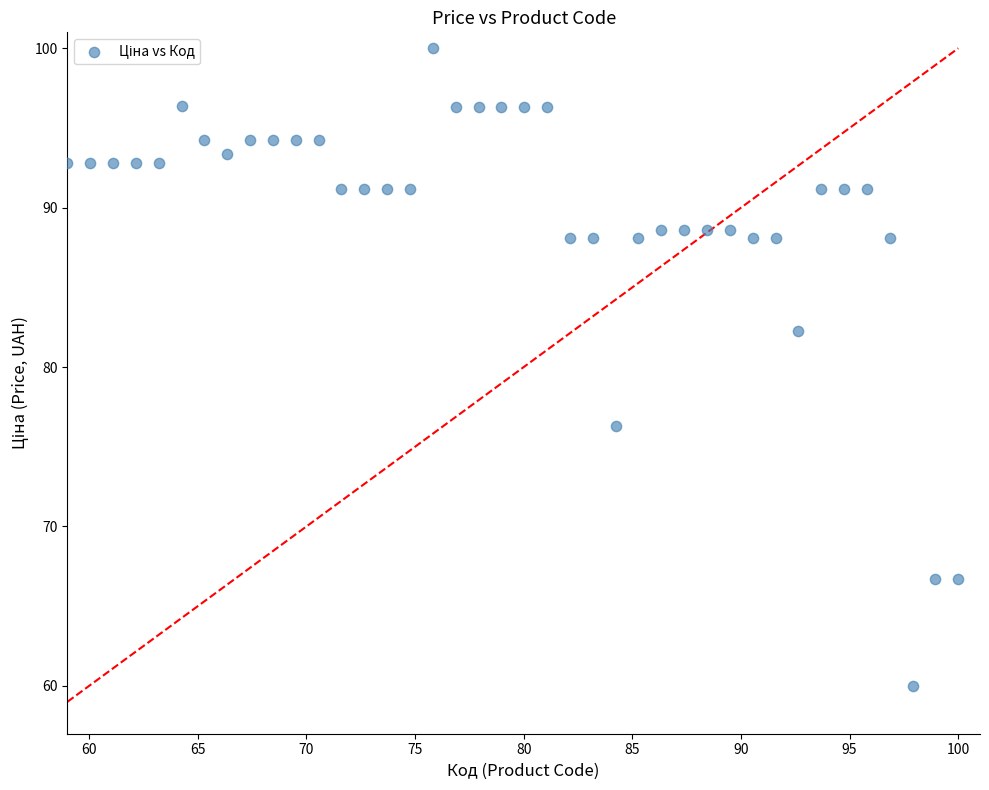

What Y value in the scatter plot is closest to 80?

82.2